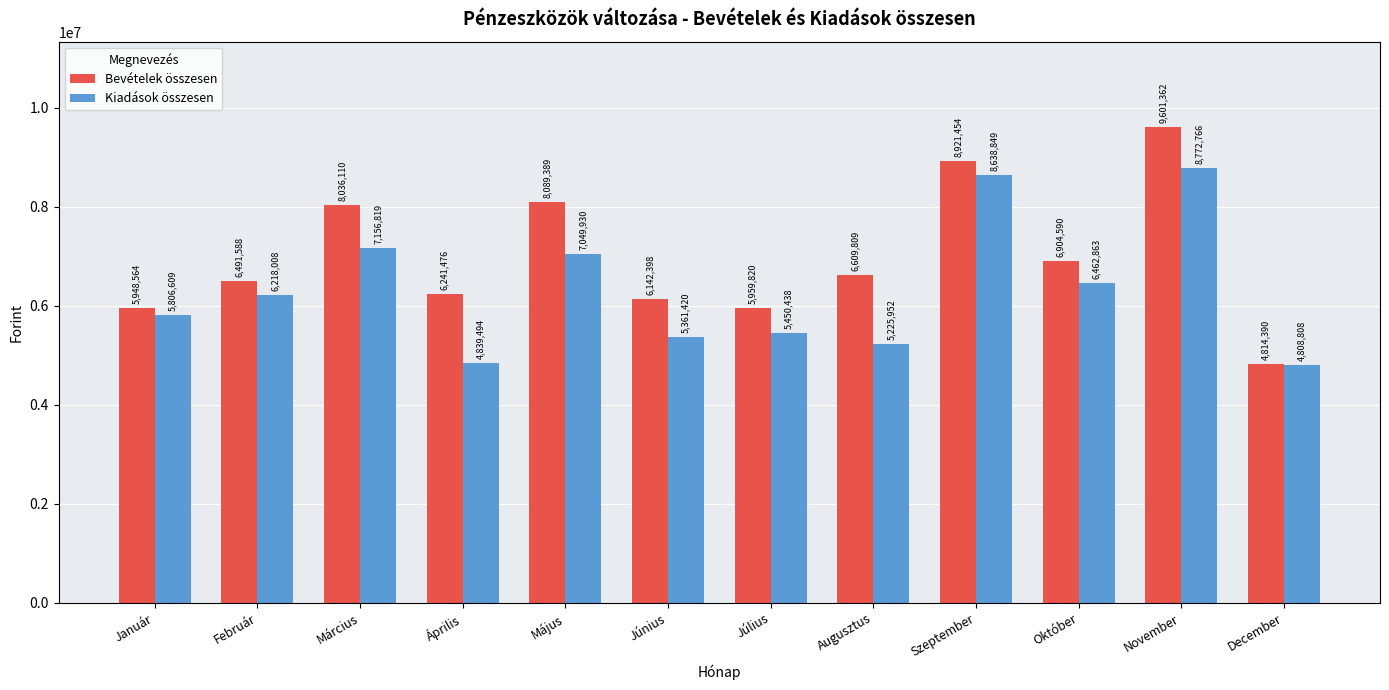

At Március, list the series in order from largest to smallest.

Bevételek összesen, Kiadások összesen